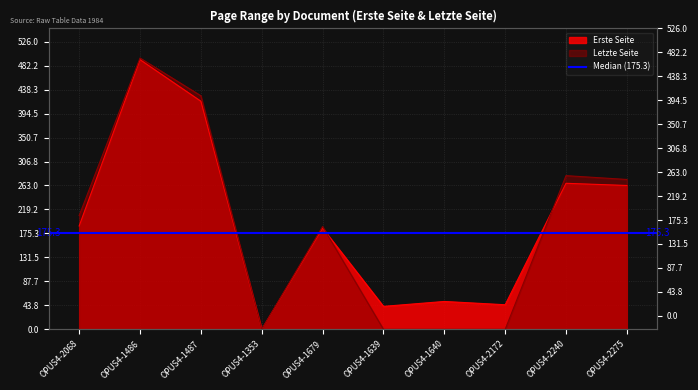

Does the chart have visible grid lines?

Yes